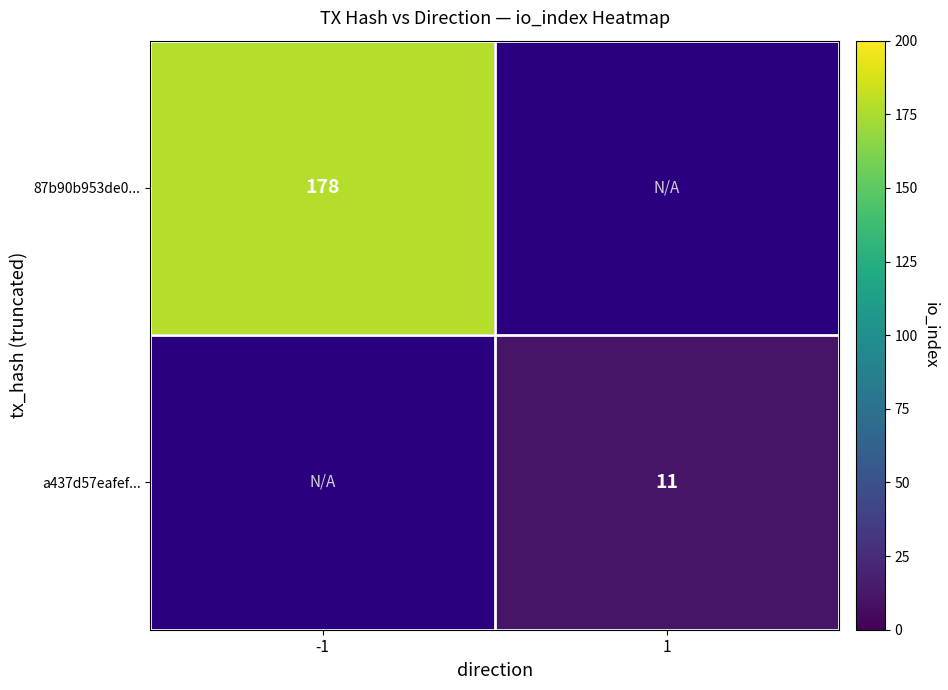

Which category has the highest value across all series?

-1